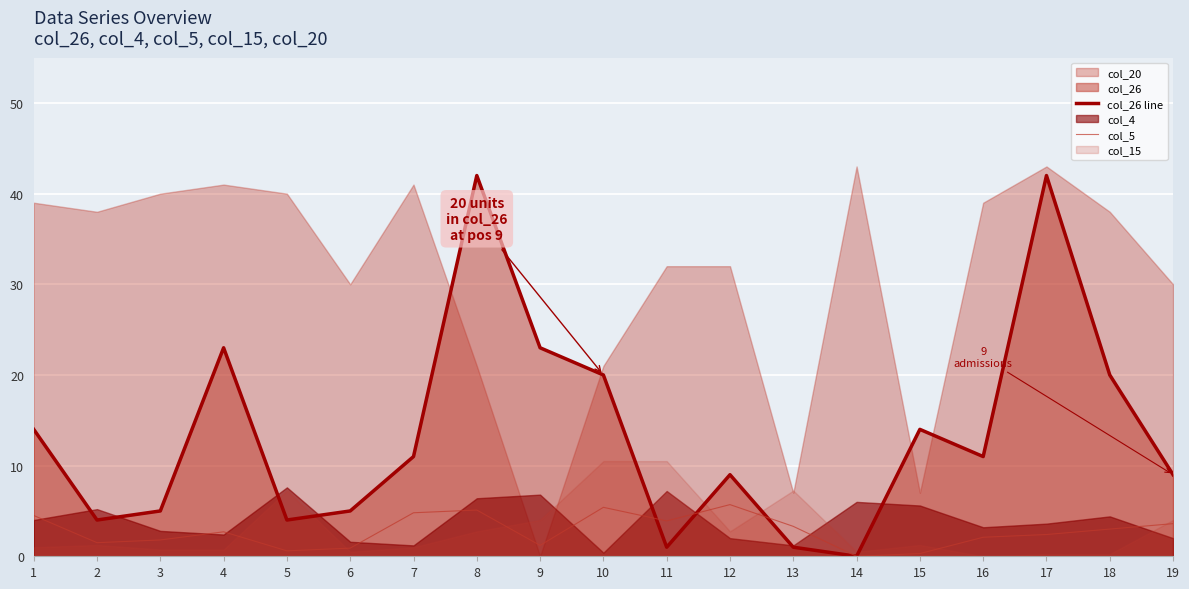

After their last crossing, which series has the higher values: col_5 or col_26 line?

col_5